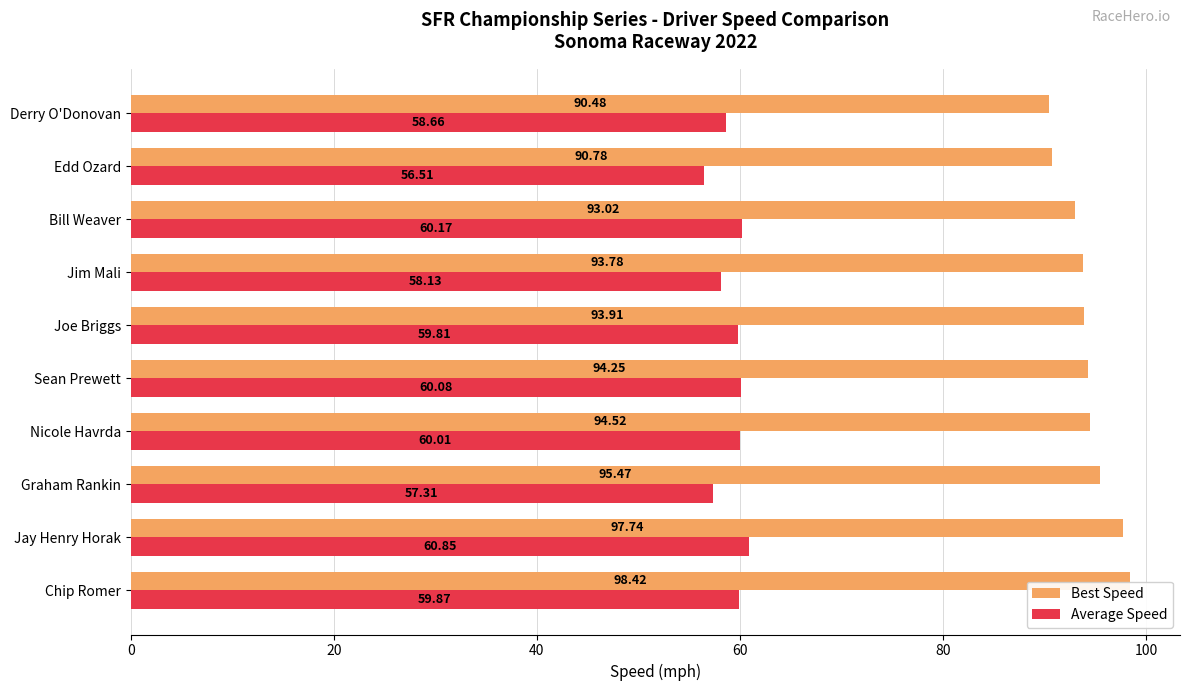

Rank the series by their average value, from lowest to highest.

Average Speed, Best Speed